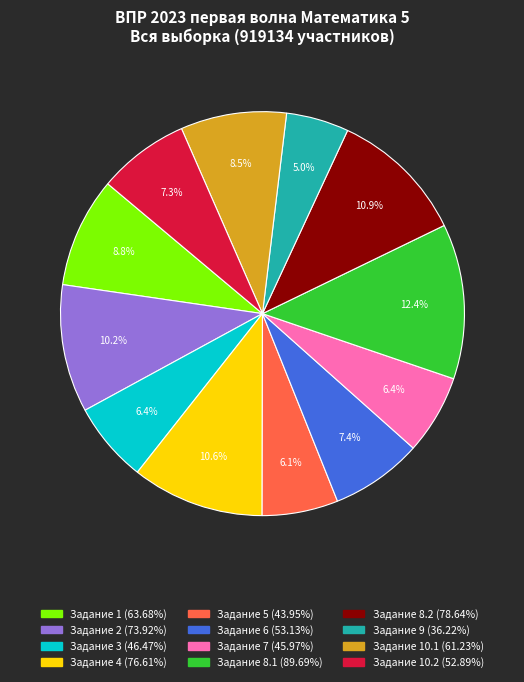

Is there a majority slice in this chart?

No